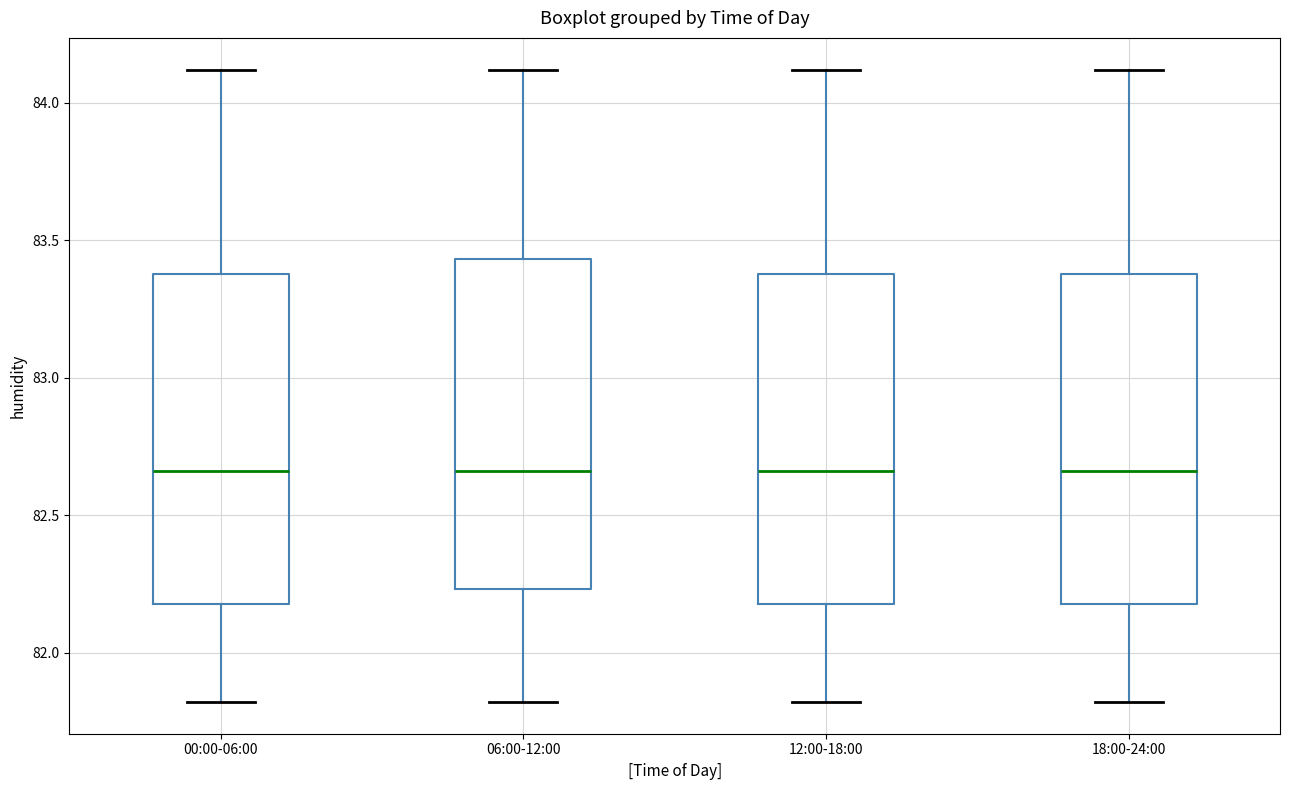

Reading left to right, read every box against the y-axis: the position of its median line, the range the box covers, and the ends of its whiskers. The values are not printed on the chart, so give them approximately, as read against the axis.

00:00-06:00: median 82.65, box 82.20 to 83.40, whiskers 81.80 to 84.10
06:00-12:00: median 82.65, box 82.25 to 83.45, whiskers 81.80 to 84.10
12:00-18:00: median 82.65, box 82.20 to 83.40, whiskers 81.80 to 84.10
18:00-24:00: median 82.65, box 82.20 to 83.40, whiskers 81.80 to 84.10